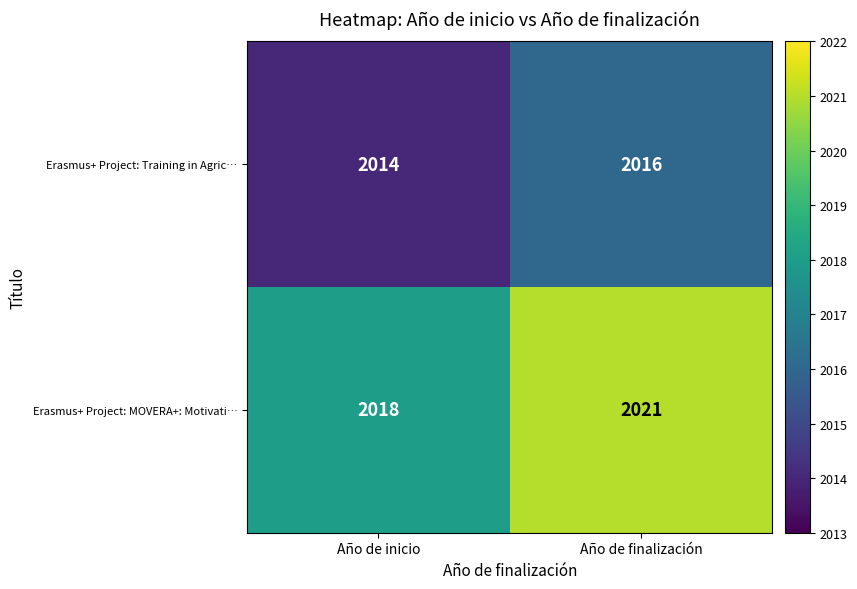

What is the sum of the Erasmus+ Project: MOVERA+: Motivati… values at Año de inicio and Año de finalización?

4039